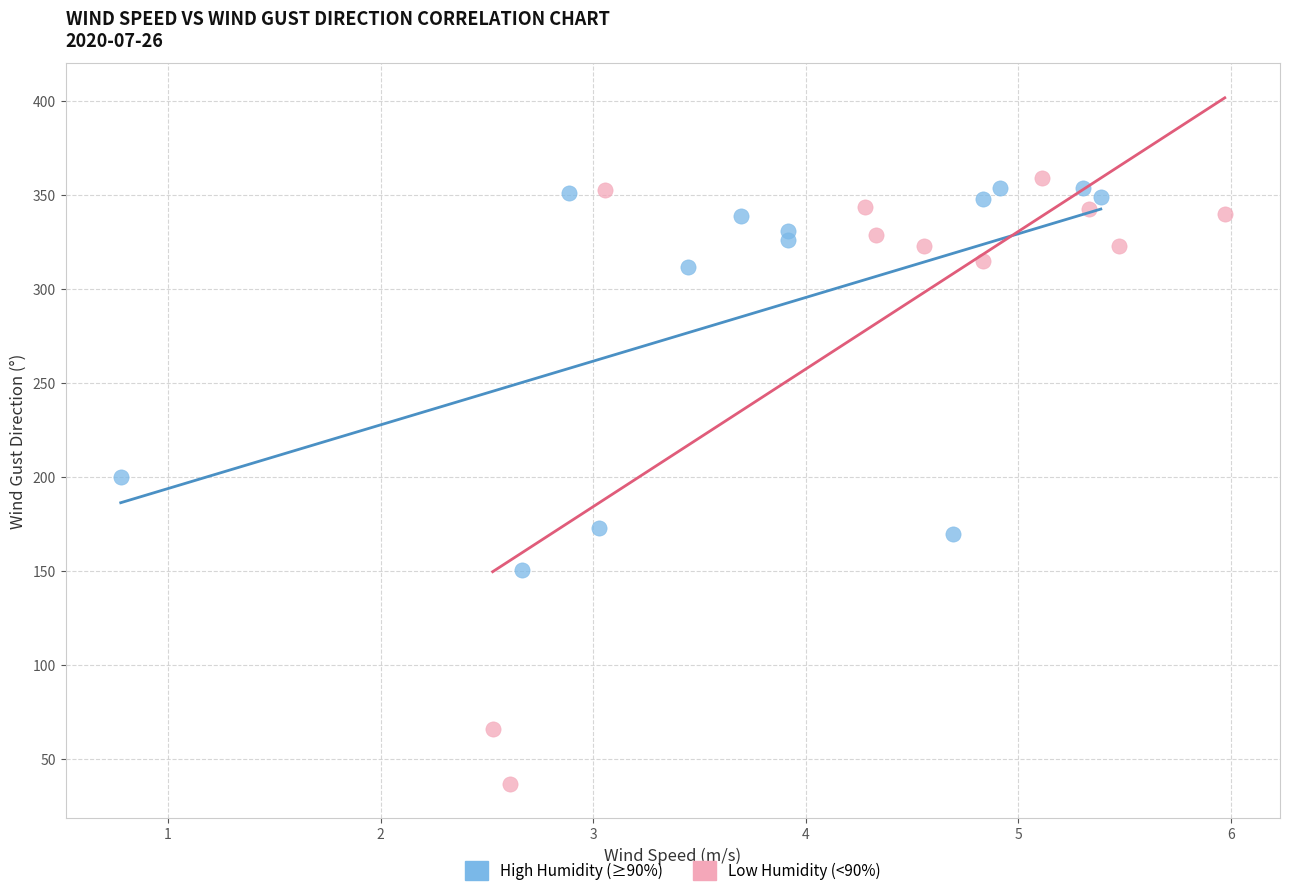

Which series contains the lowest Y value?

Low Humidity (<90%)